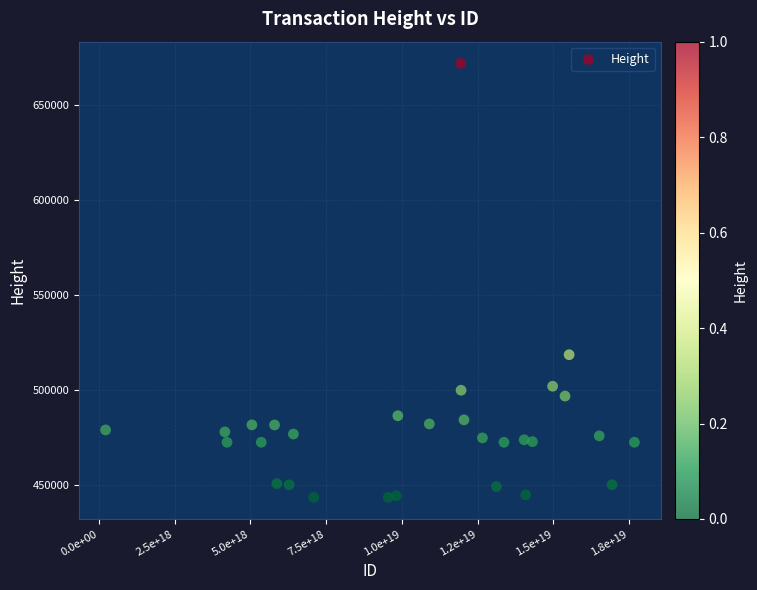

What is the range of Y values (max minus min)?

228366